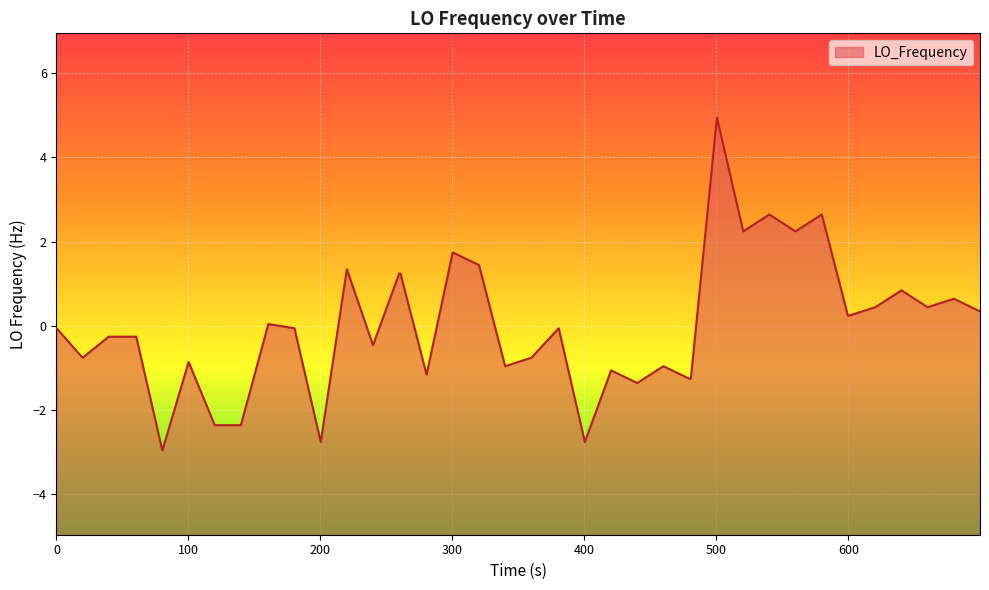

What is the smallest value displayed?

-3.0